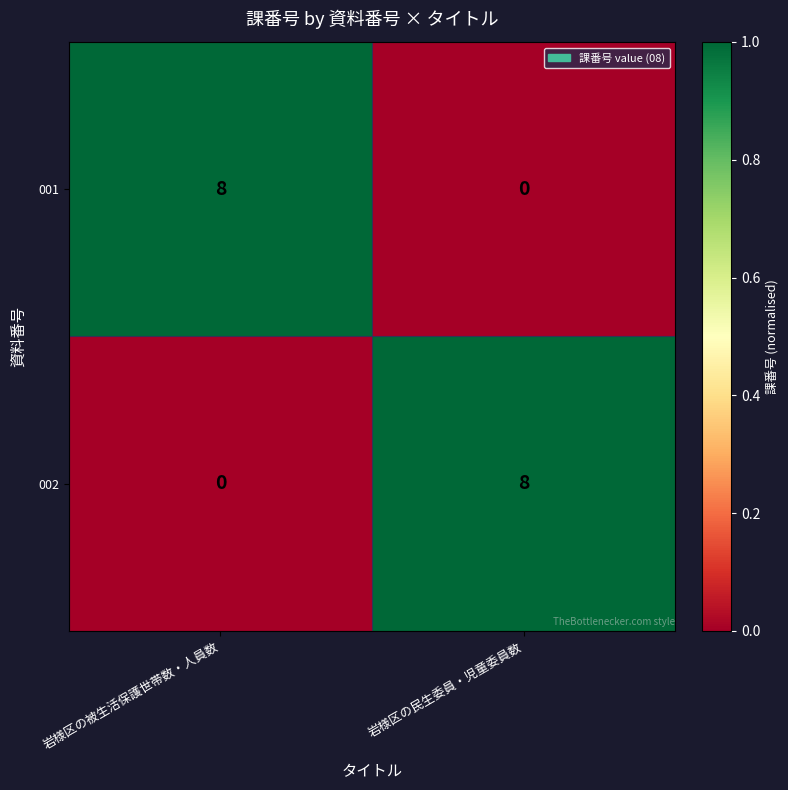

What is the sum of all 002 values?

8